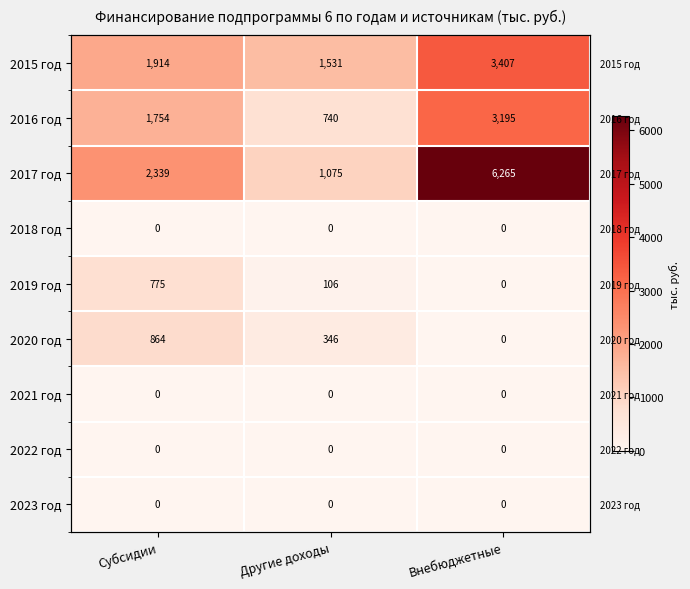

What is the average value of the 2015 год series?

2283.8